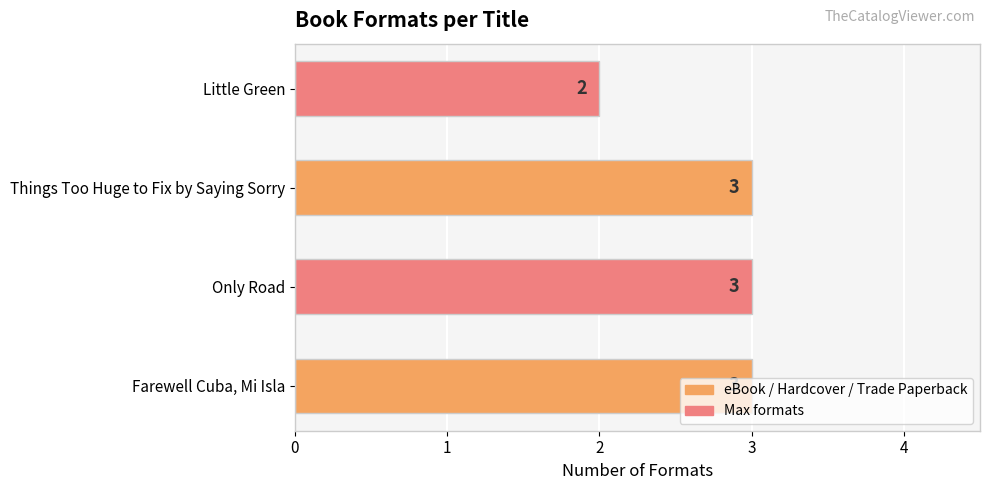

How many bars are there in total?

4